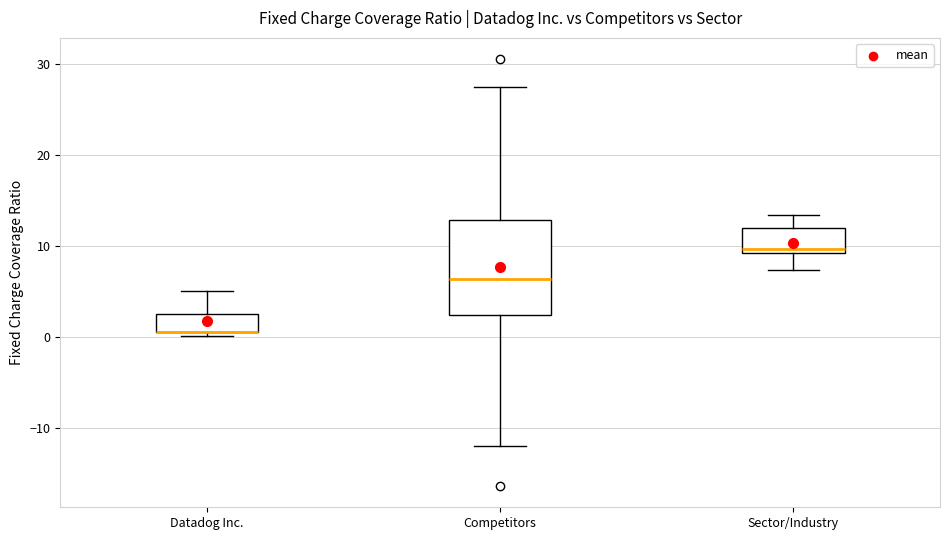

Reading left to right, read every box against the y-axis: the position of its median line, the range the box covers, and the ends of its whiskers. The values are not printed on the chart, so give them approximately, as read against the axis.

Datadog Inc.: median 1 (drawn on the box's lower edge), box 1 to 2, whiskers 0 to 5
Competitors: median 6, box 2 to 13, whiskers -12 to 27
Sector/Industry: median 10, box 9 to 12, whiskers 7 to 13